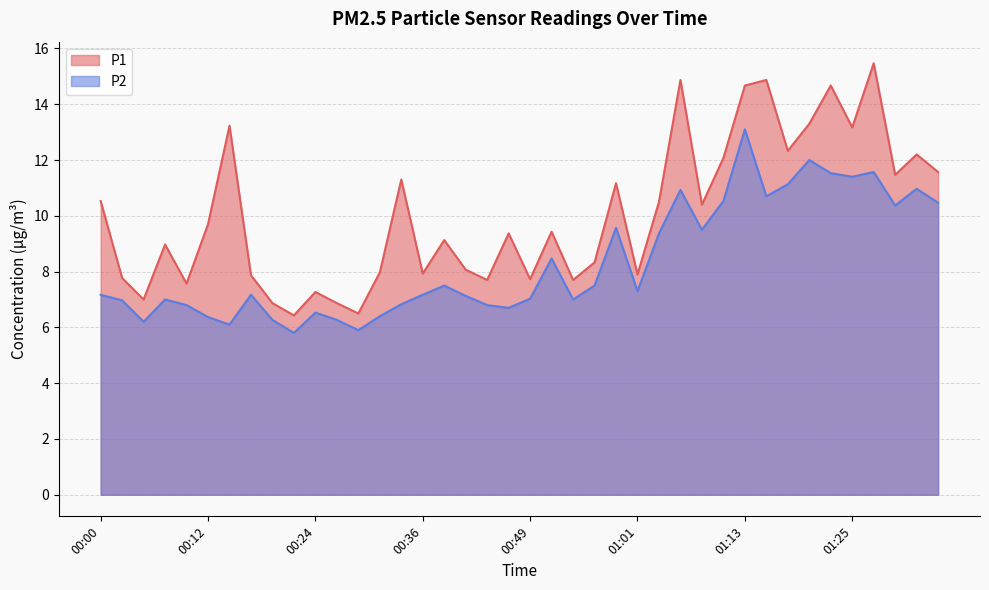

What is the difference between the highest and lowest values at 00:10?

0.8